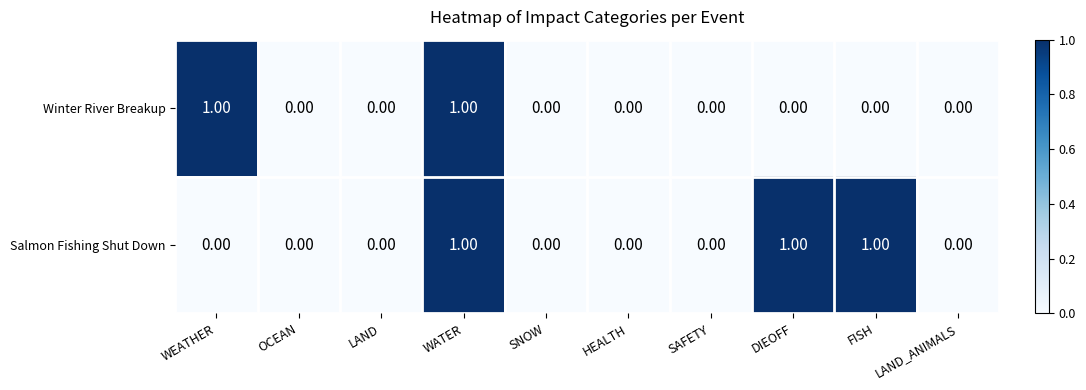

Which series has the largest total across all categories?

Salmon Fishing Shut Down